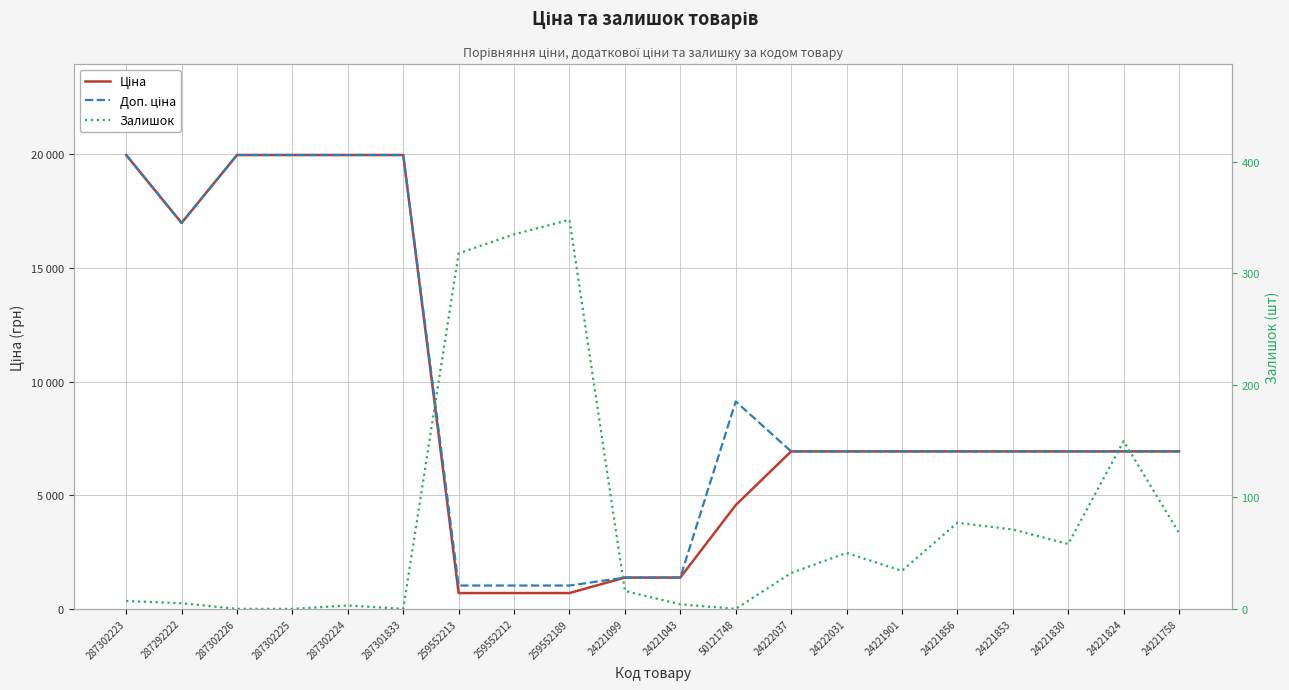

Rank the categories by Ціна value from highest to lowest.

287302223, 287302226, 287302225, 287302224, 287301833, 287292222, 24222037, 24222031, 24221901, 24221856, 24221853, 24221830, 24221824, 24221758, 50121748, 24221099, 24221043, 259552213, 259552212, 259552189